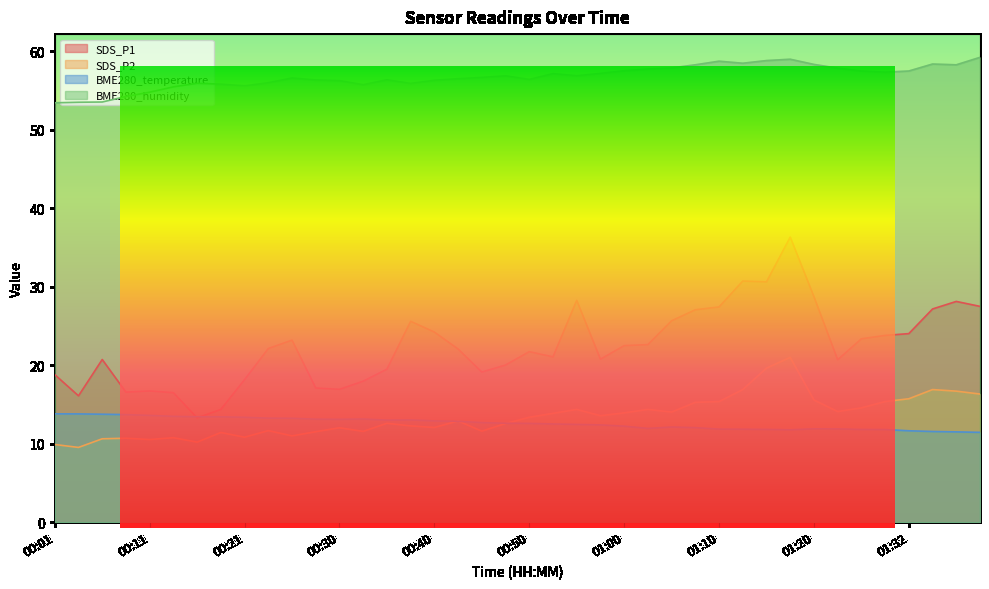

True or false: SDS_P2 and SDS_P1 cross at least once.

False